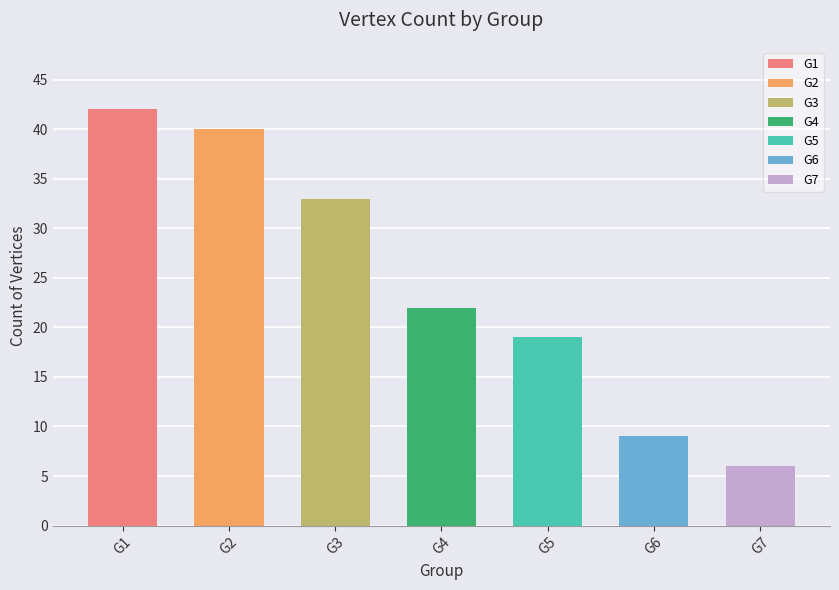

What is the value of the 1st bar from the left?

42